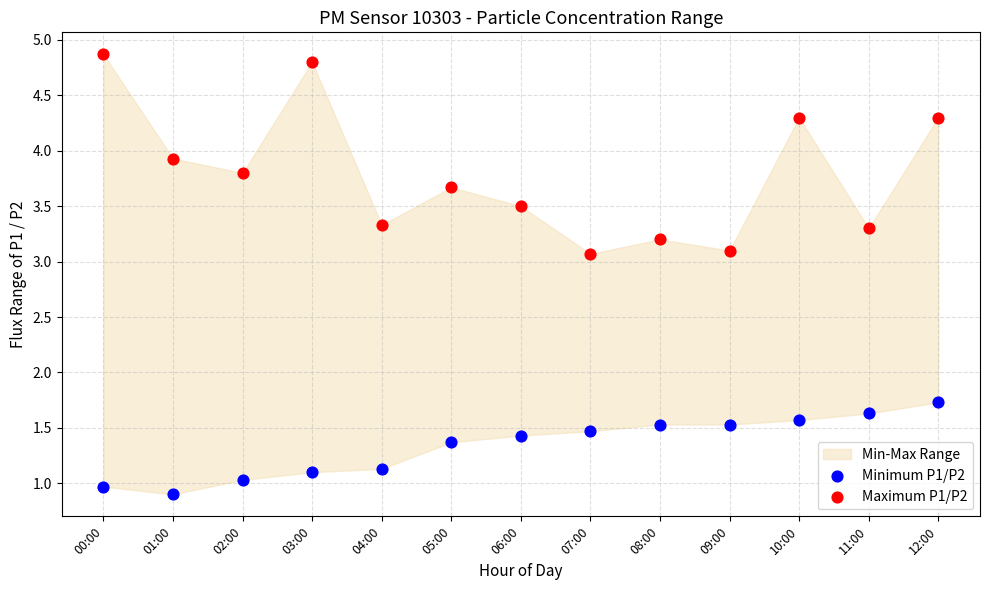

Which series contains the lowest Y value?

Minimum P1/P2